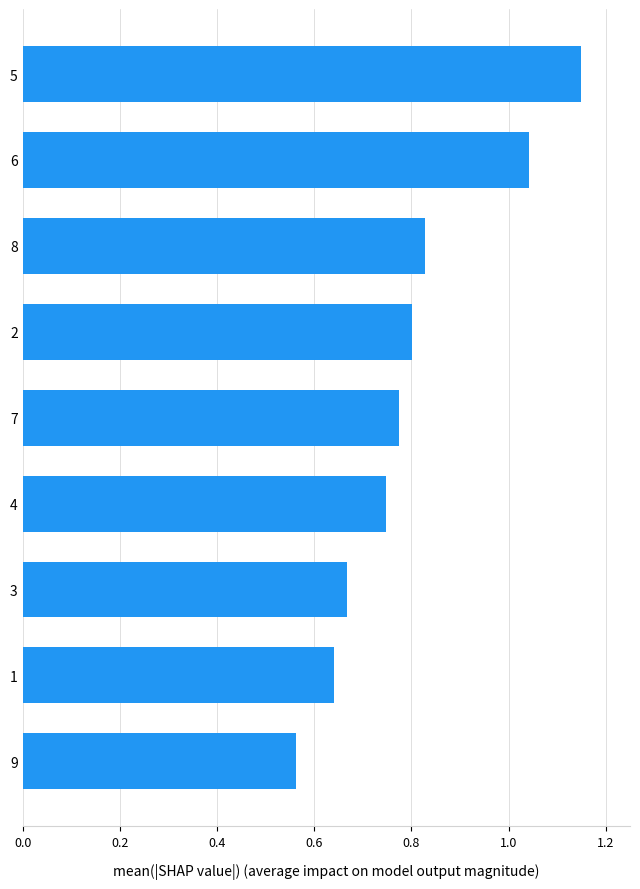

True or false: the data shows 0.3 at 7.

False